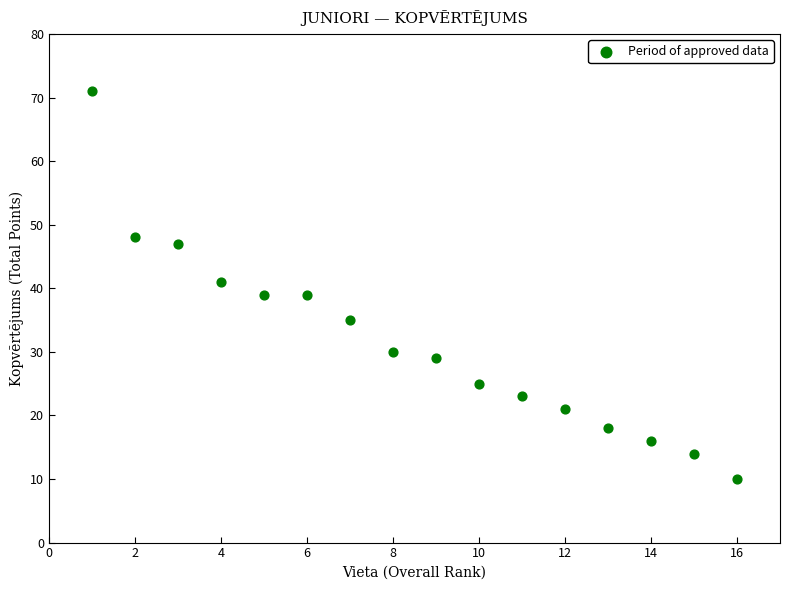

What is the range of X values (max minus min)?

15